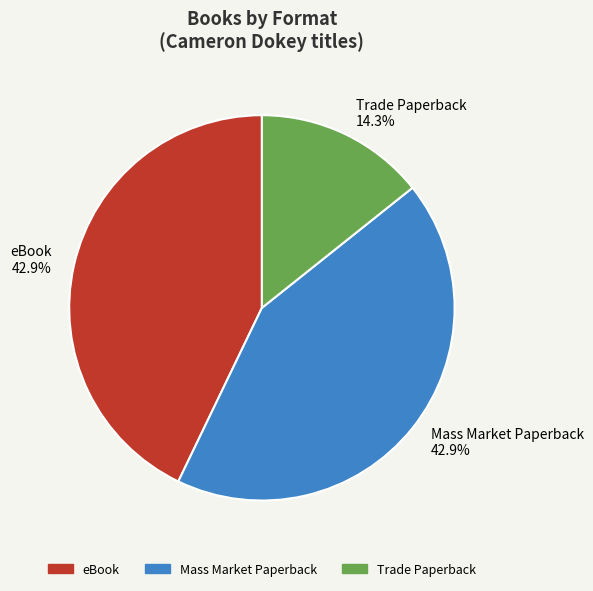

Does any single category account for the majority?

No